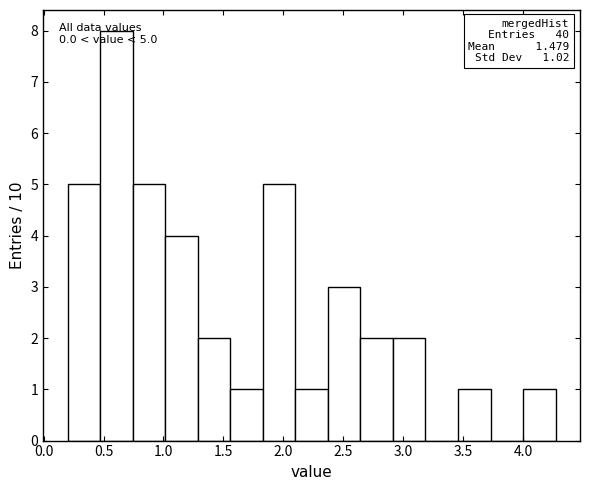

Over which range of the x-axis is the bar tallest?

0.45 to 0.75